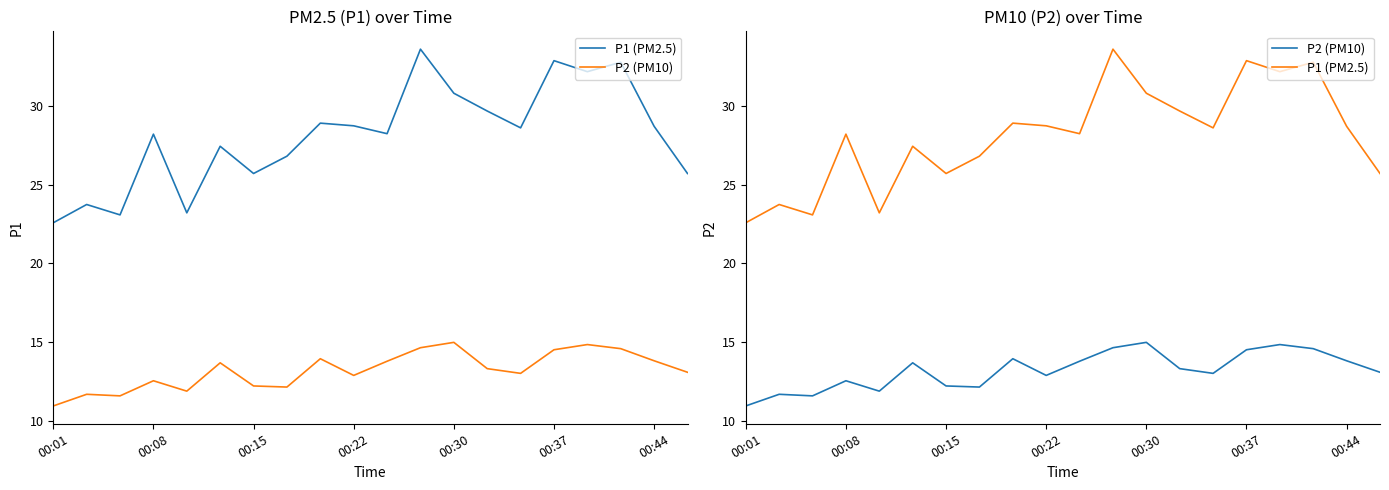

How many interior local peaks does the P1 (PM2.5) series have?

7